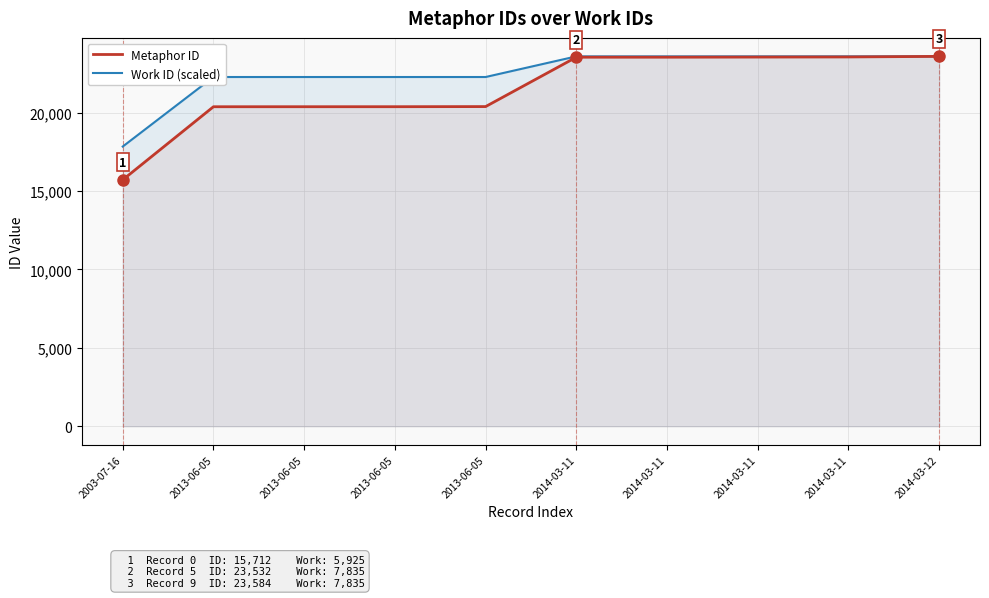

How many distinct data groups are displayed?

2